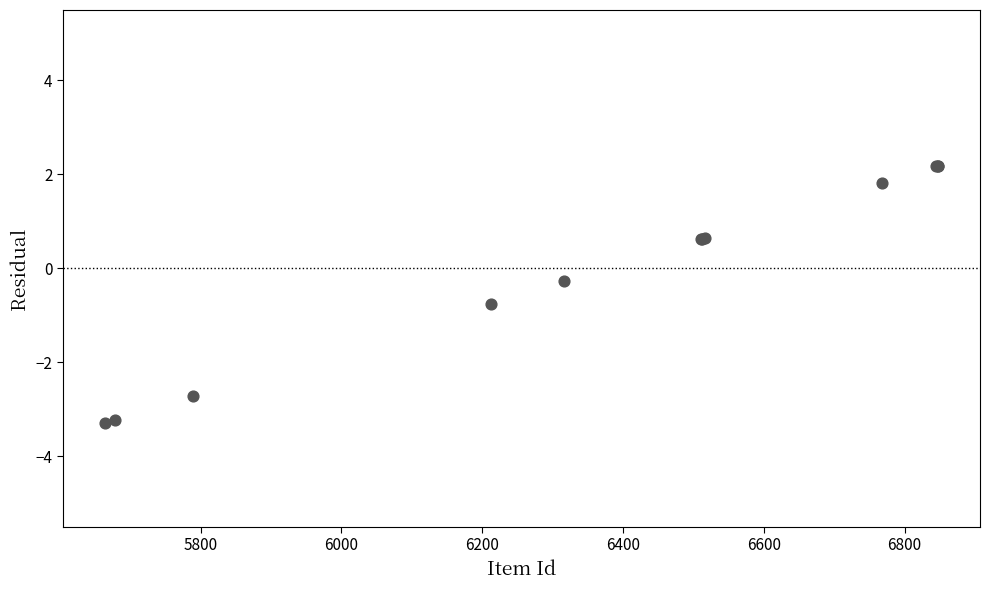

What Y value in the scatter plot is closest to 0?

-0.3